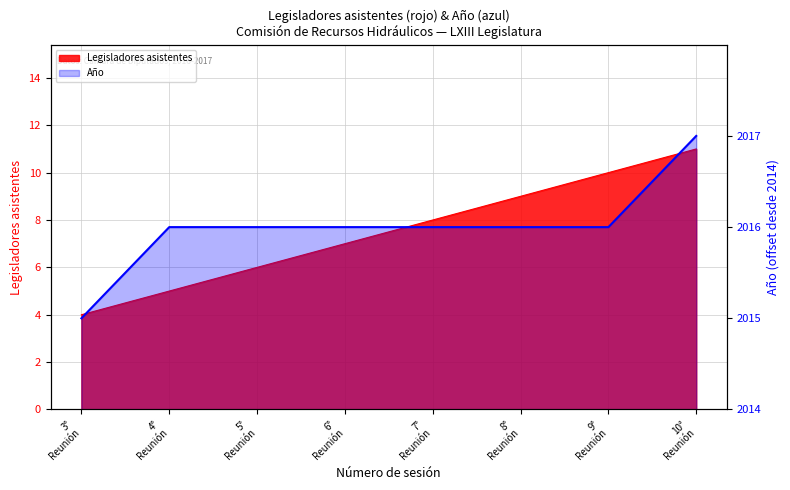

Does the chart display data point markers on the line(s)?

No